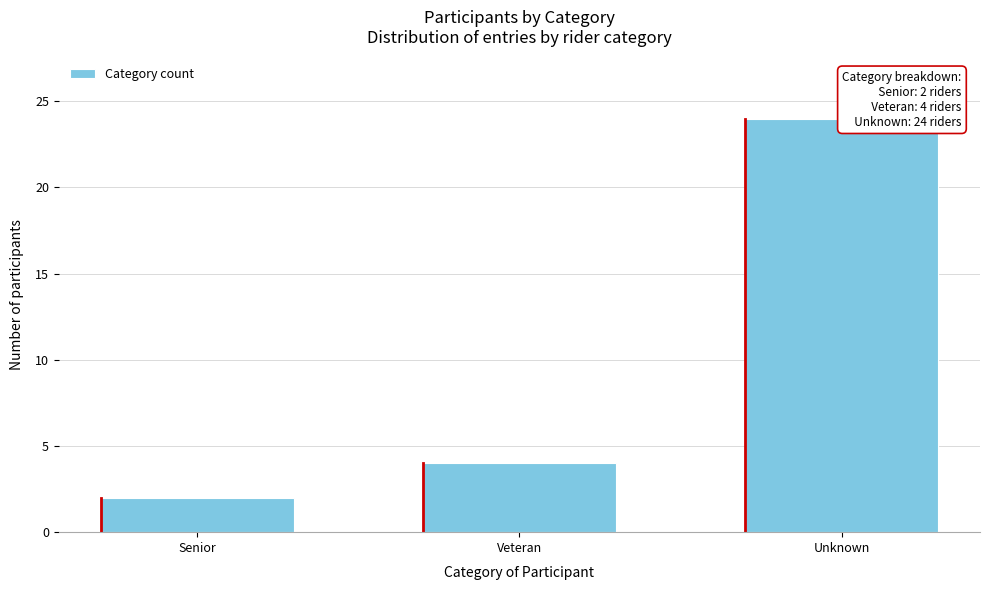

Reading right to left, list all the values displayed in this chart.

Unknown=24	Veteran=4	Senior=2